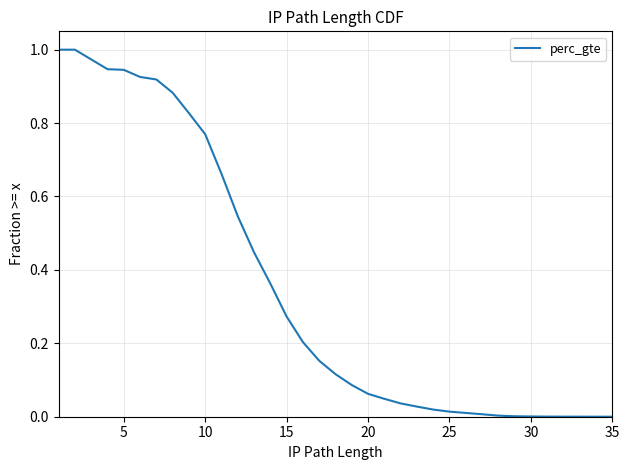

What is the difference between the maximum and minimum values?

1.0